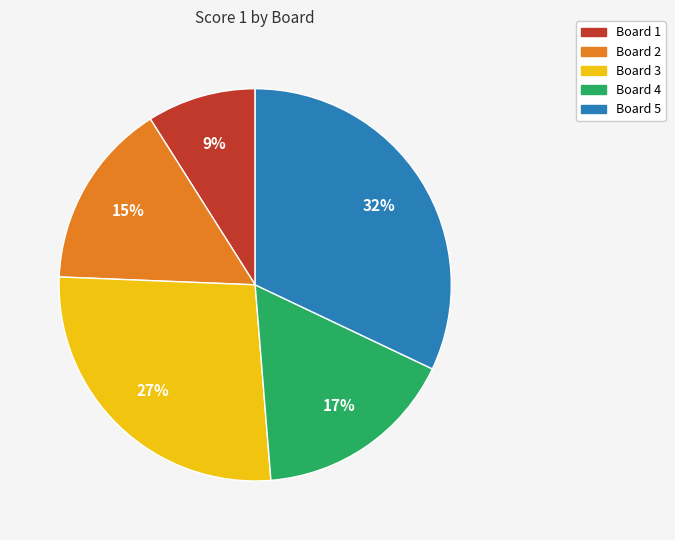

How many slices are in this pie chart?

5